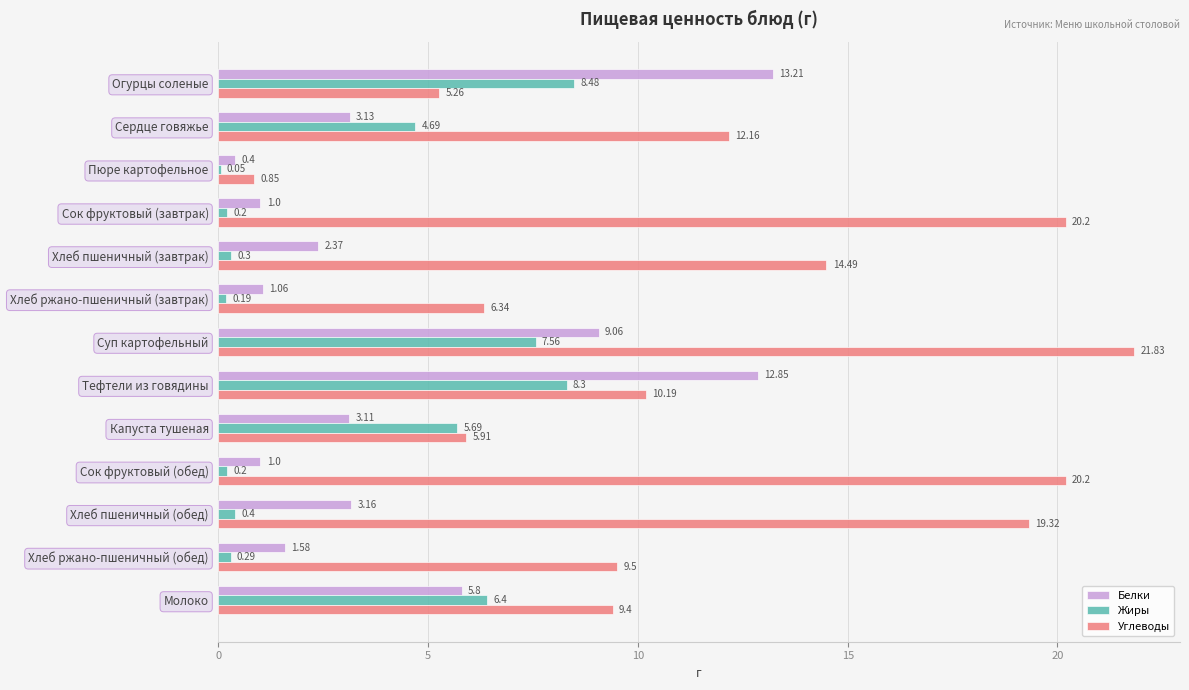

Which series has the largest total across all categories?

Углеводы